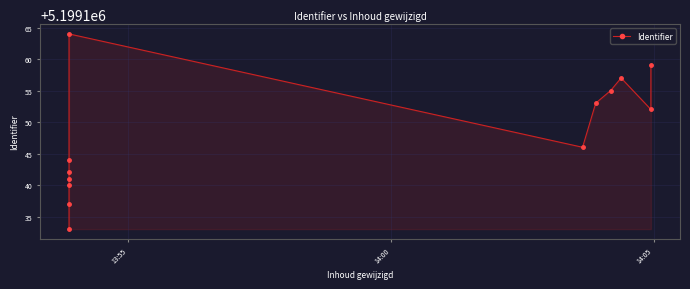

How many points are lower than both their immediate neighbors (excluding endpoints)?

2